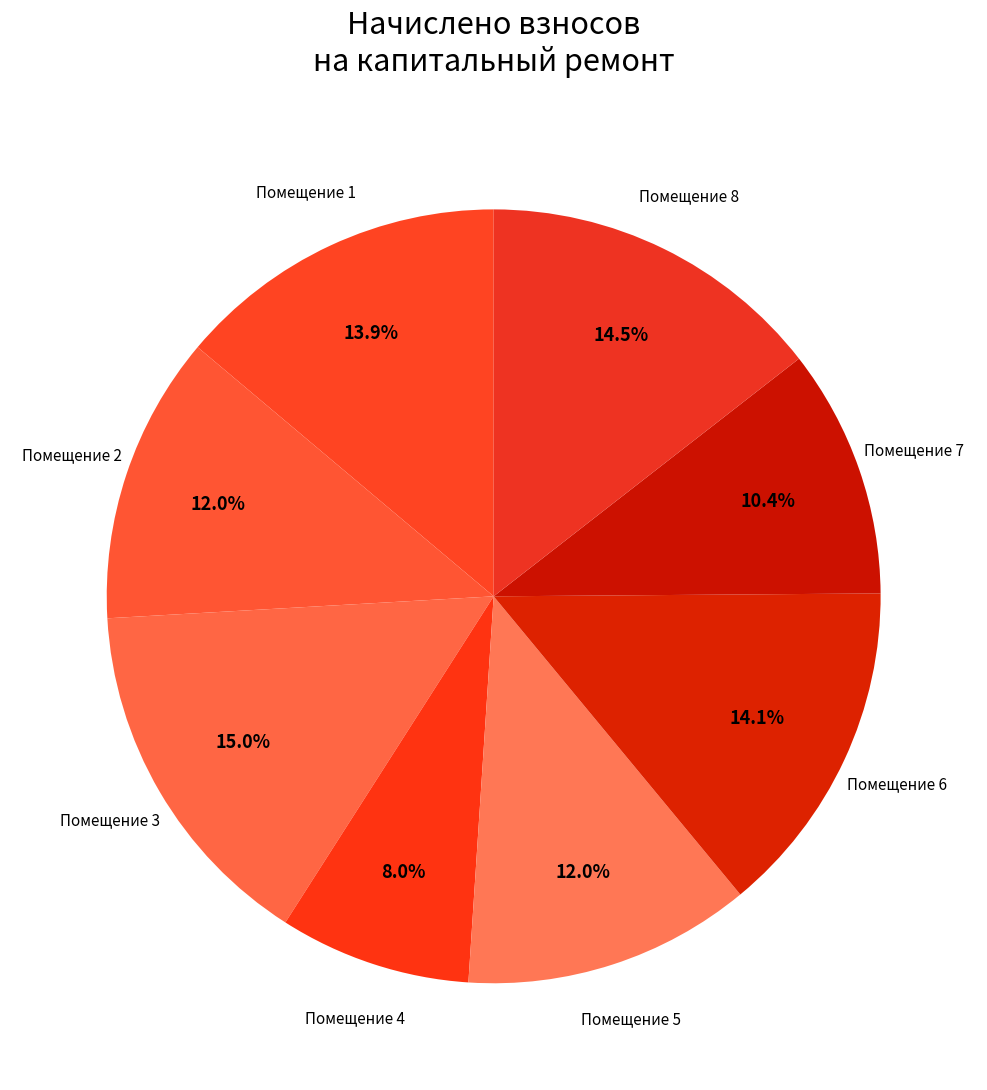

Rank the categories by value from highest to lowest.

3, 8, 6, 1, 2, 5, 7, 4